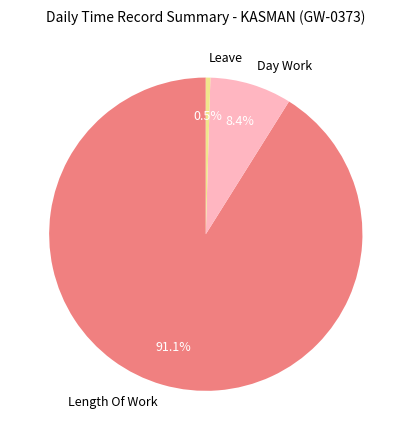

Rank the categories by value from highest to lowest.

Length Of Work, Day Work, Leave